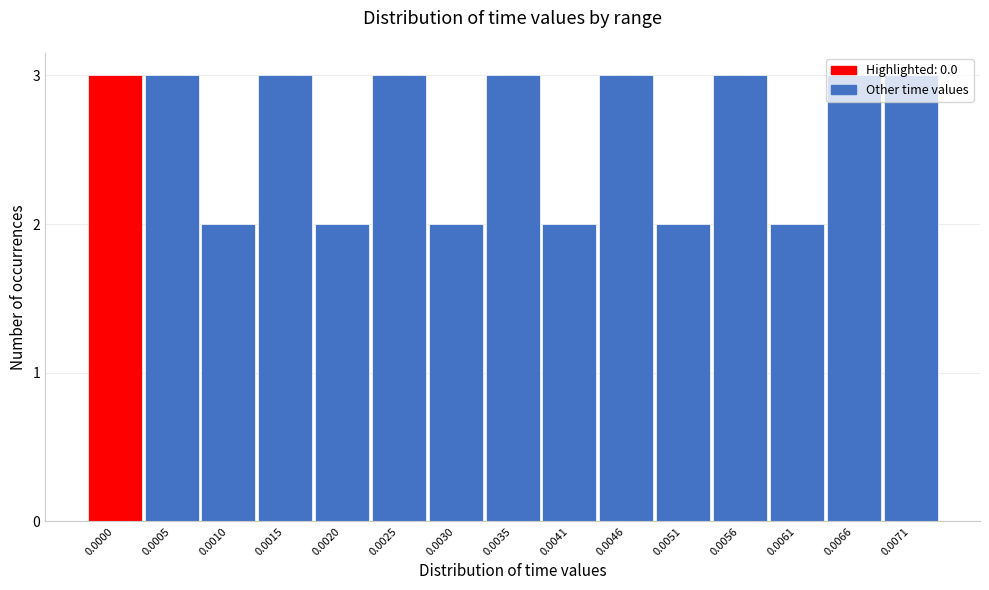

What is the change in value from 0.0010 to 0.0015?

+1